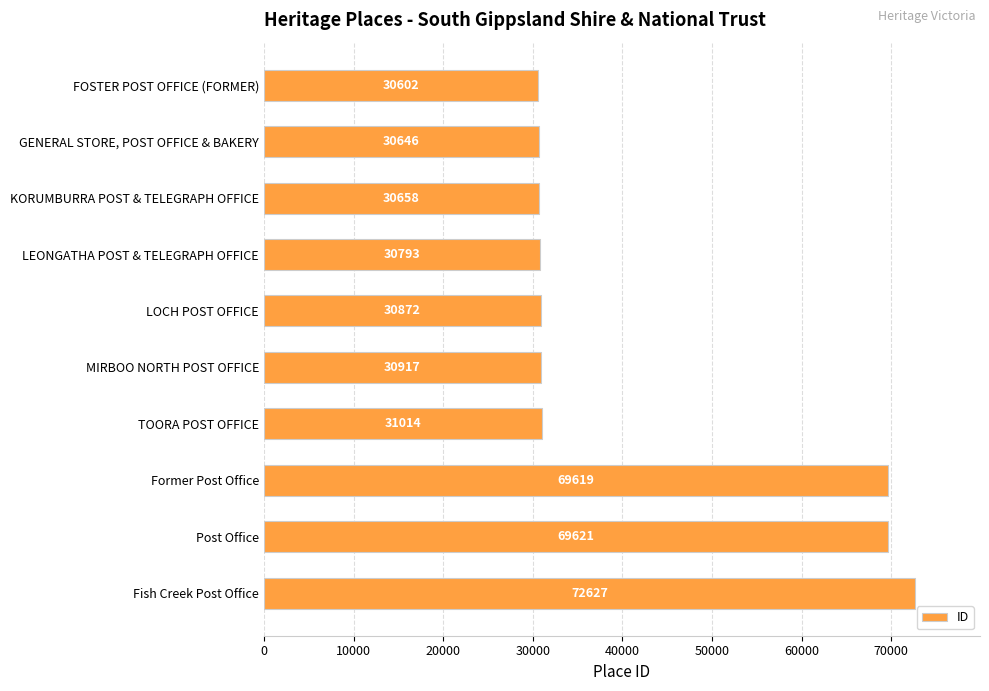

What is the difference between the maximum and minimum values?

42025